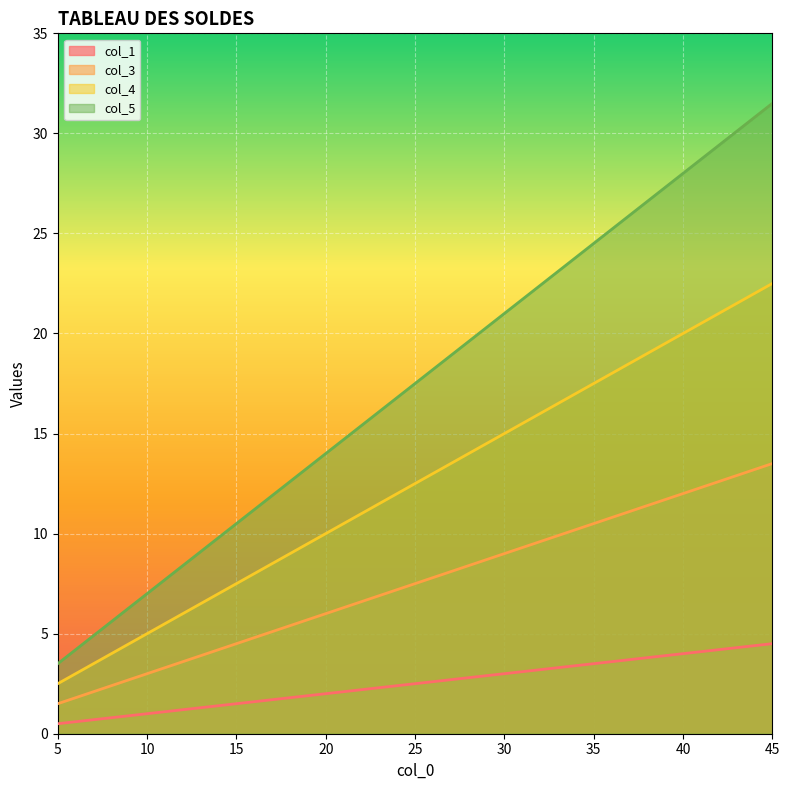

At which category does the chart reach its peak across all series?

45